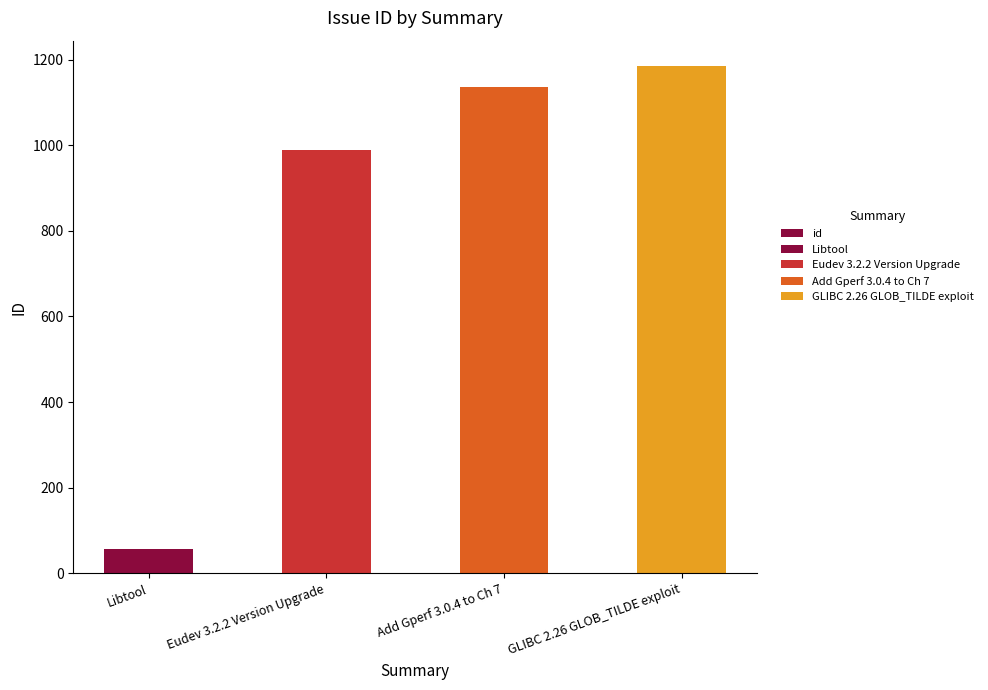

Reading left to right, transcribe all the data shown in this chart.

58	989	1135	1185